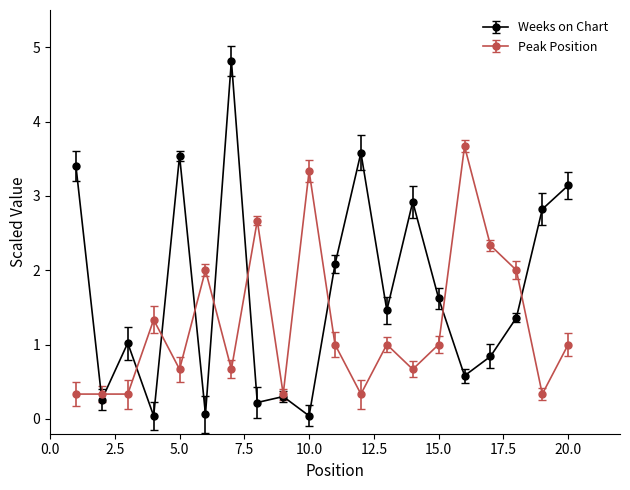

Which series has the largest total across all categories?

Weeks on Chart